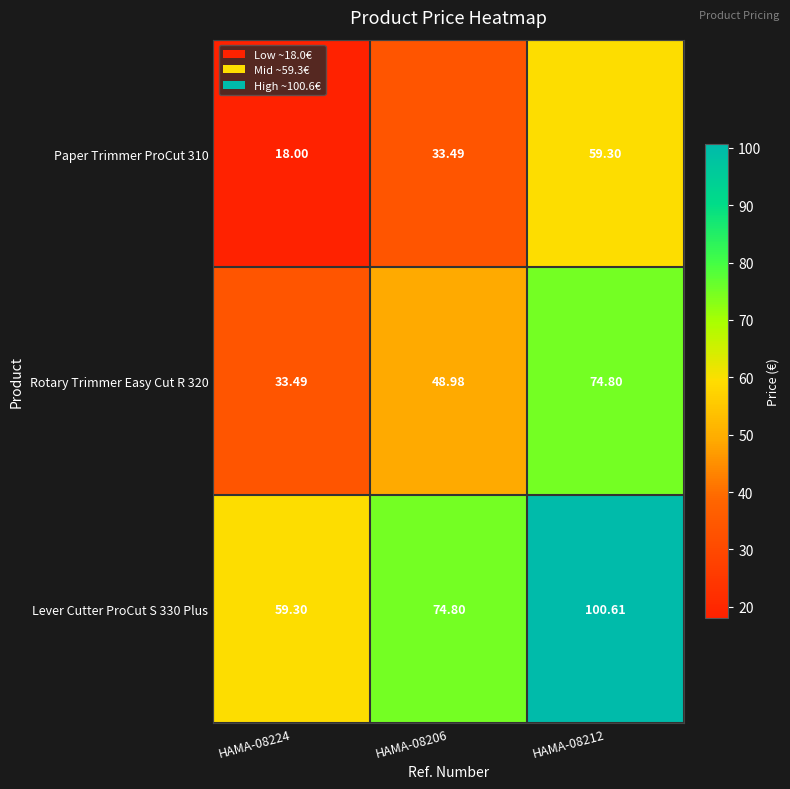

Is the value of Lever Cutter ProCut S 330 Plus at HAMA-08212 greater than the value of Paper Trimmer ProCut 310 at HAMA-08224?

Yes